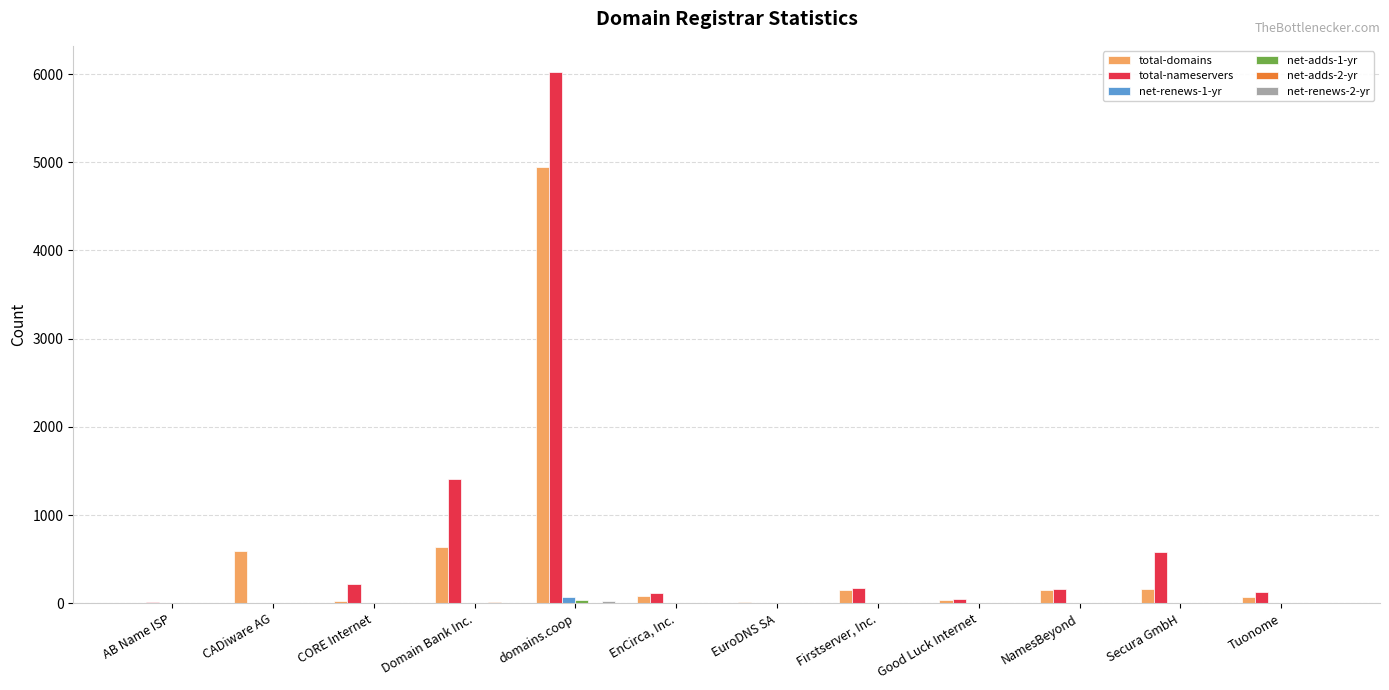

Does the chart contain stacked bars?

No